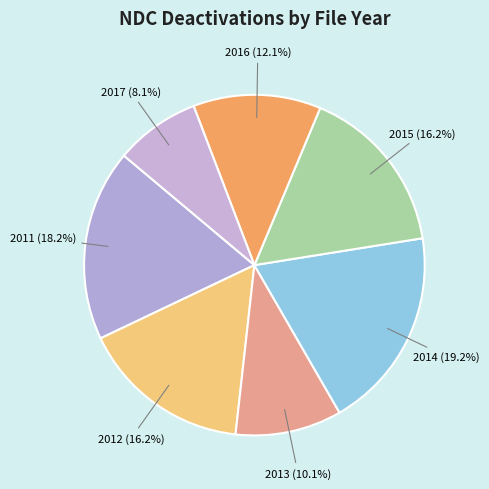

Does 2011 account for over 50% of the chart?

No